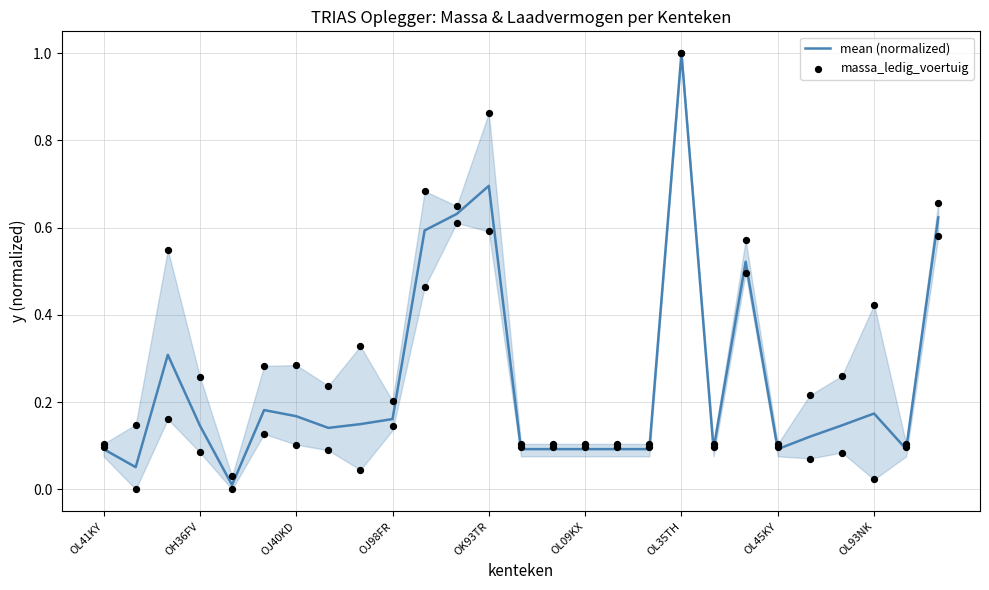

What is the maximum value for mean (normalized)?

1.0